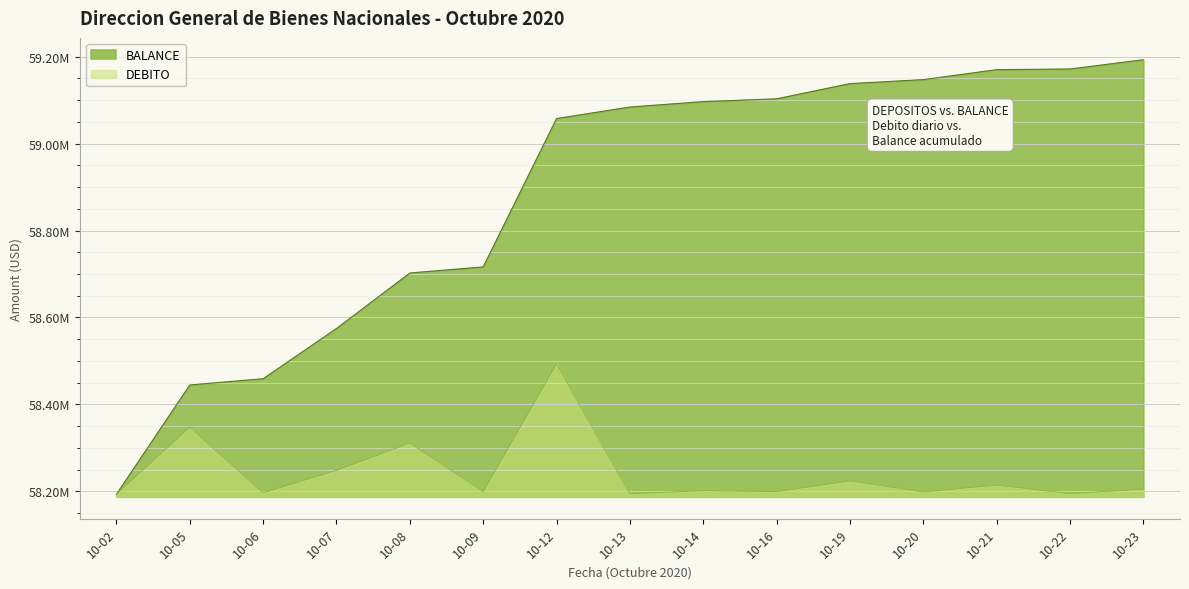

What is the value of the BALANCE point at the 2nd from the left?

58444667.7